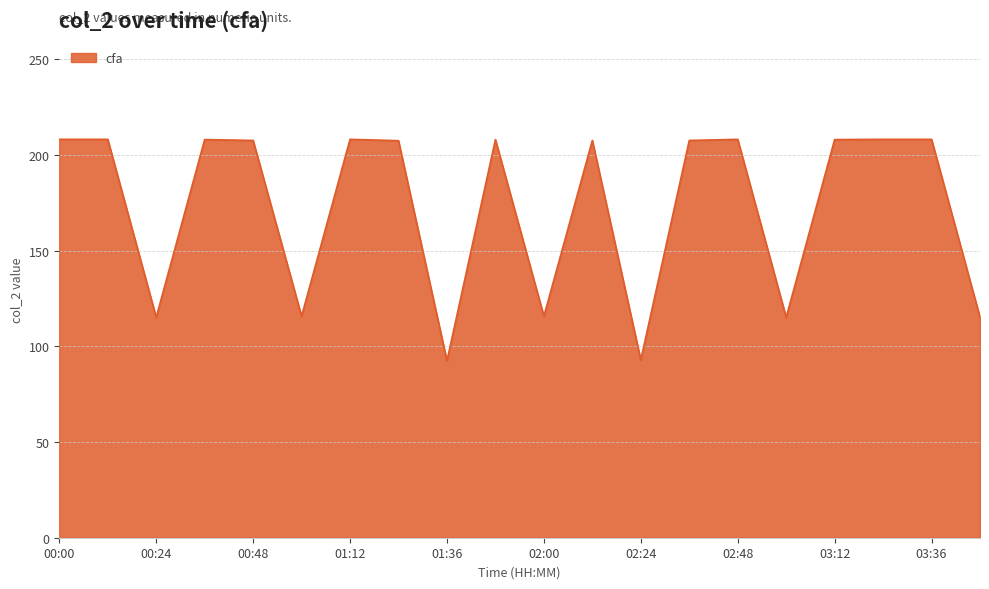

What is the minimum value shown in the chart?

92.5